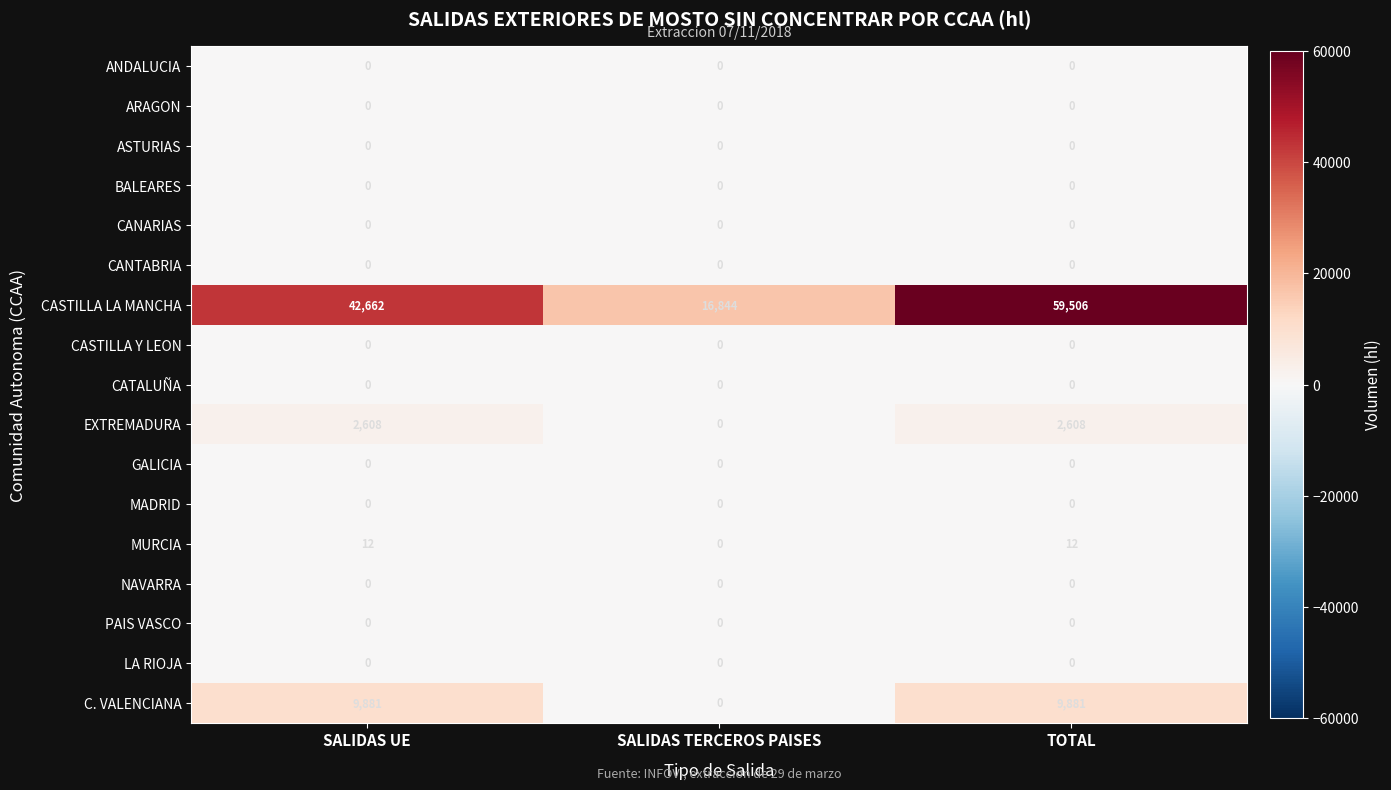

At which category is the sum across all series the highest?

TOTAL